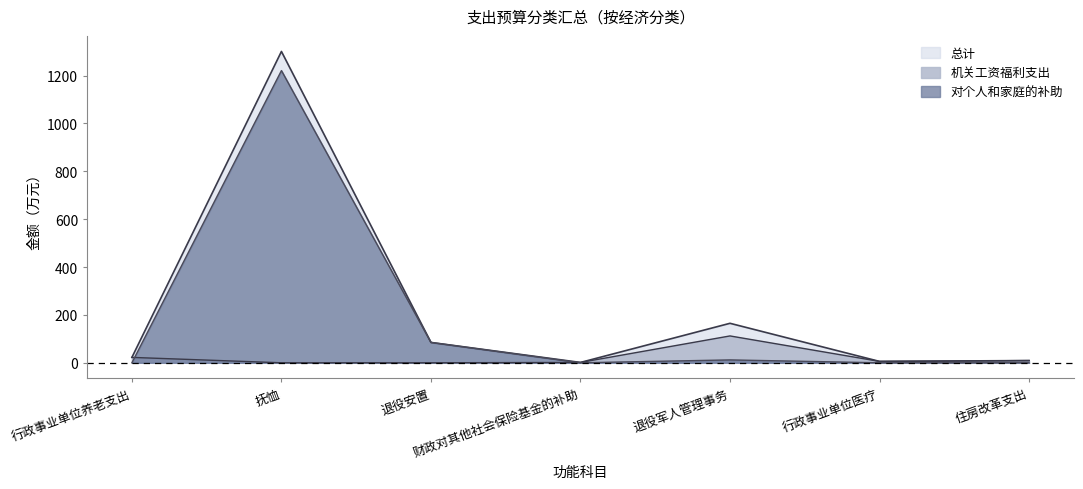

Rank the categories by 总计 value from lowest to highest.

财政对其他社会保险基金的补助, 行政事业单位医疗, 住房改革支出, 行政事业单位养老支出, 退役安置, 退役军人管理事务, 抚恤